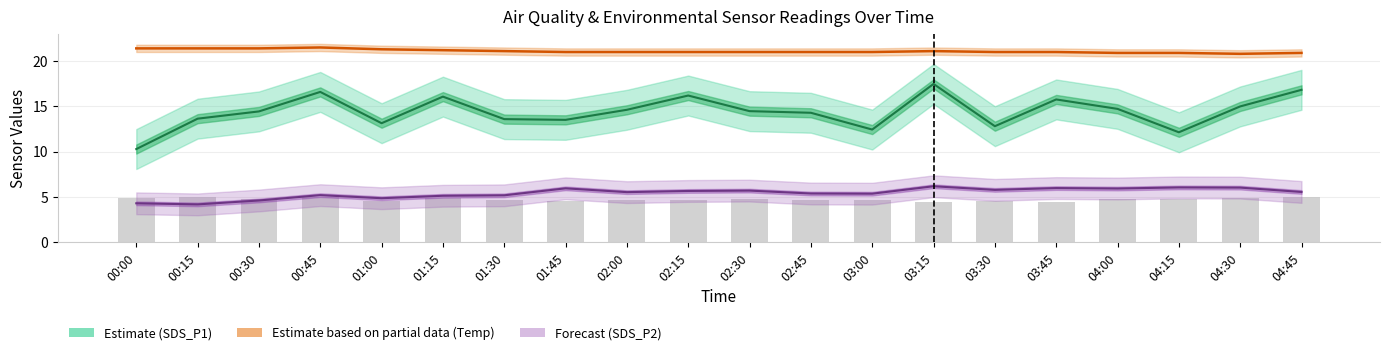

Is the value of Temp (Partial Estimate) at 04:00 greater than the value of Humidity (scaled) at 02:30?

Yes